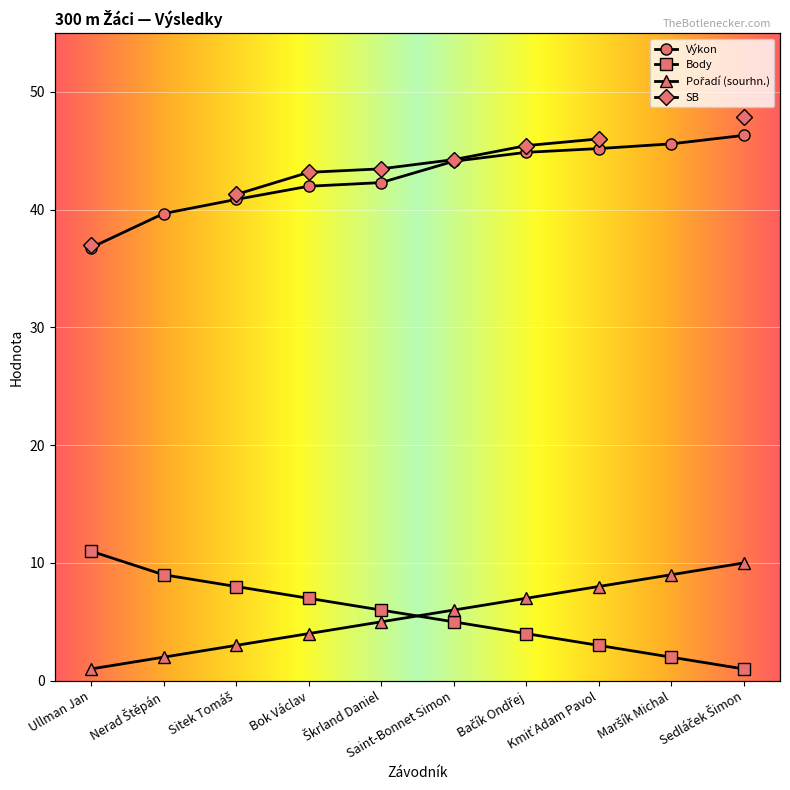

How many intersections are there between Body and Pořadí (sourhn.)?

1